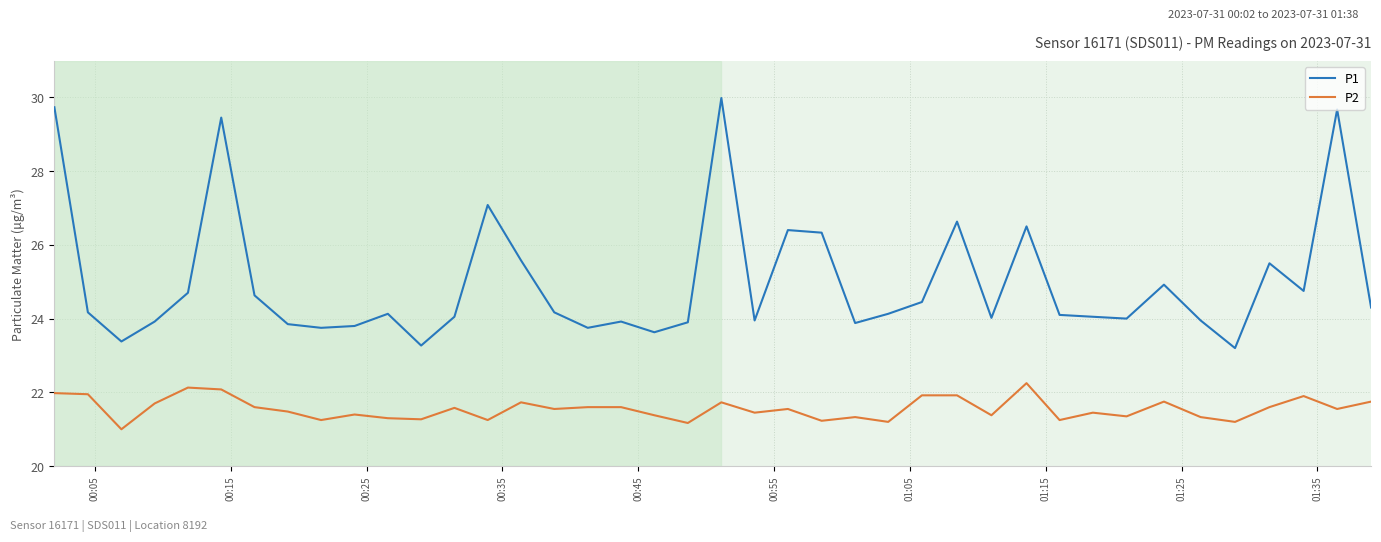

Rank the series by their average value, from highest to lowest.

P1, P2